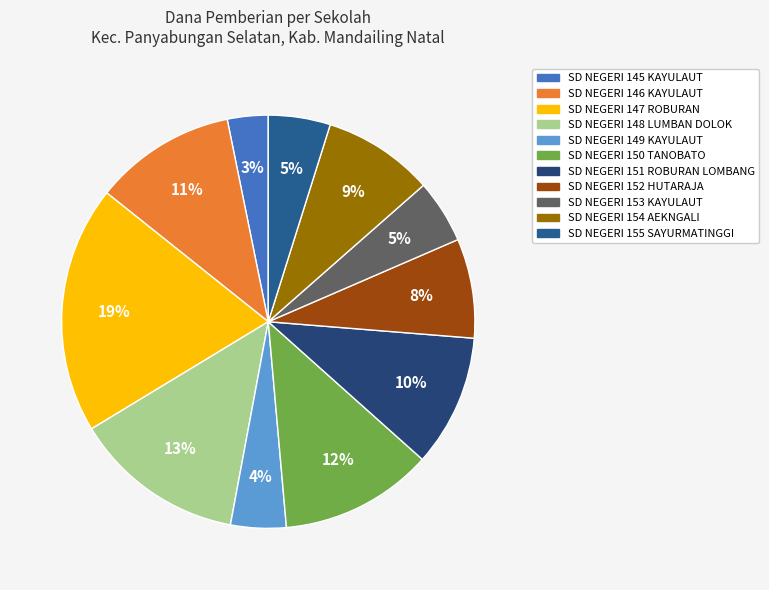

What is the change in value from SD NEGERI 148 LUMBAN DOLOK to SD NEGERI 154 AEKNGALI?

-8325000